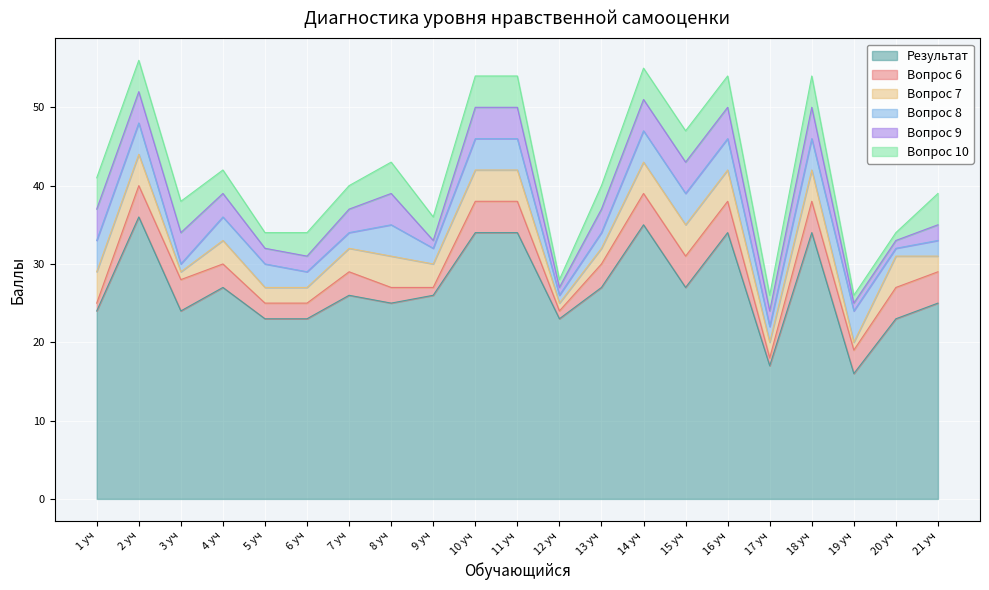

At which category does the chart reach its peak across all series?

2 уч